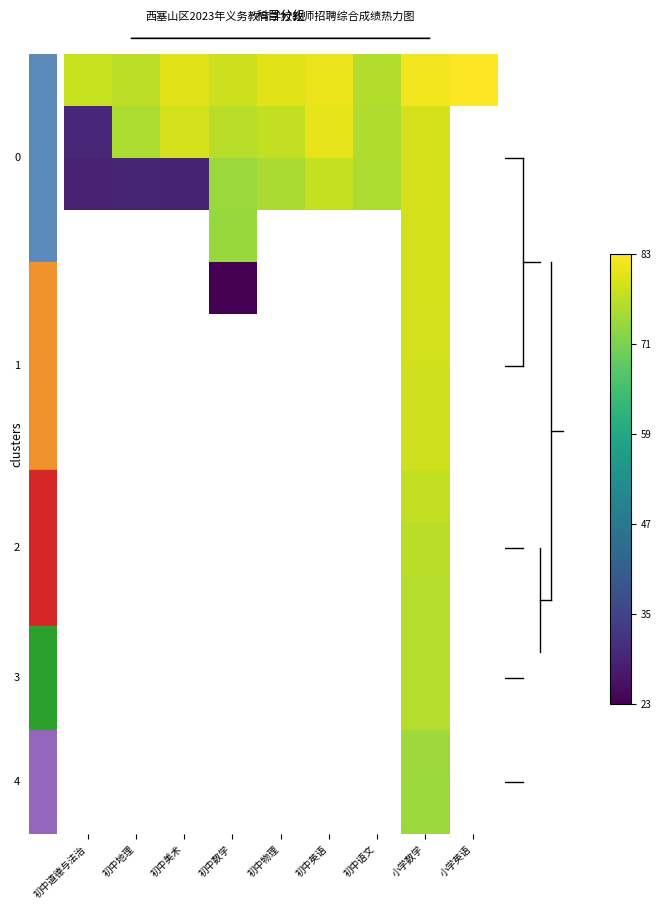

How many data points does each series have?

9